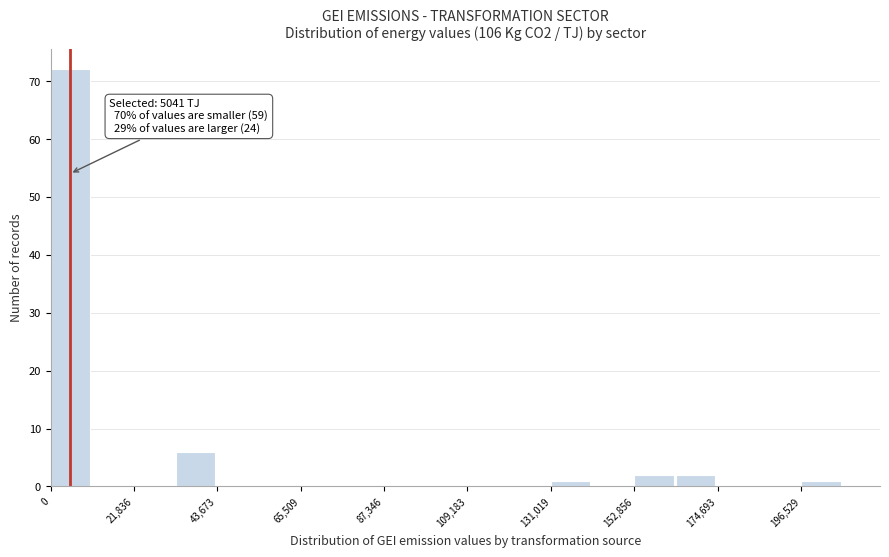

Read against the x-axis, roughly where is the centre of the tallest bar?

5000